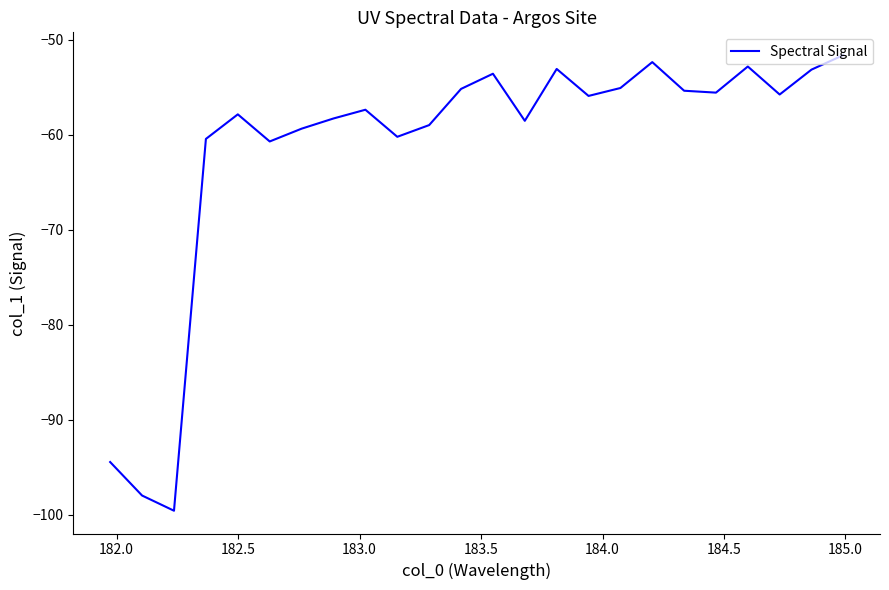

What is the minimum value shown in the chart?

-99.6